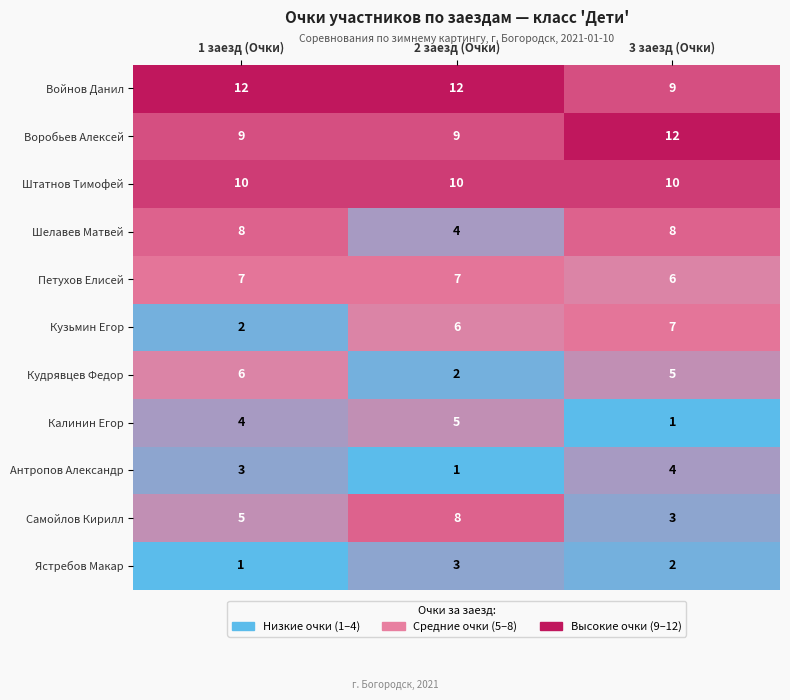

What is the highest value of the Войнов Данил series?

12